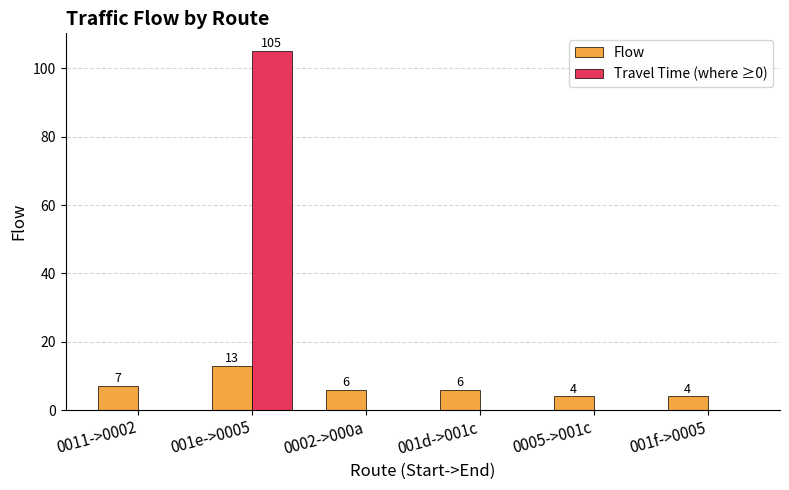

What is the average value of the Travel Time (where ≥0) series?

18